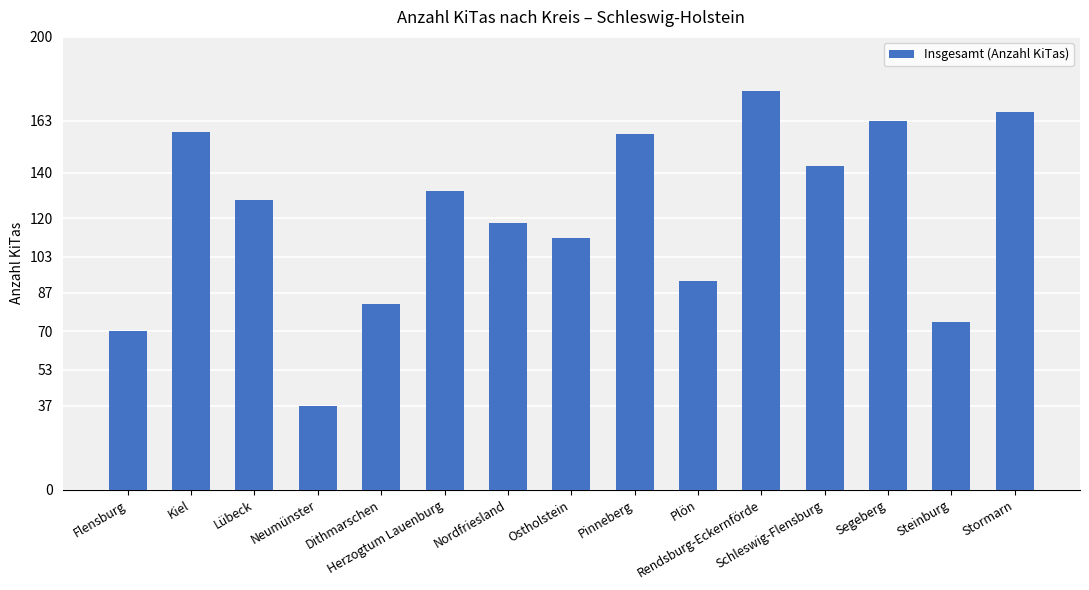

How many data points does each series have?

15